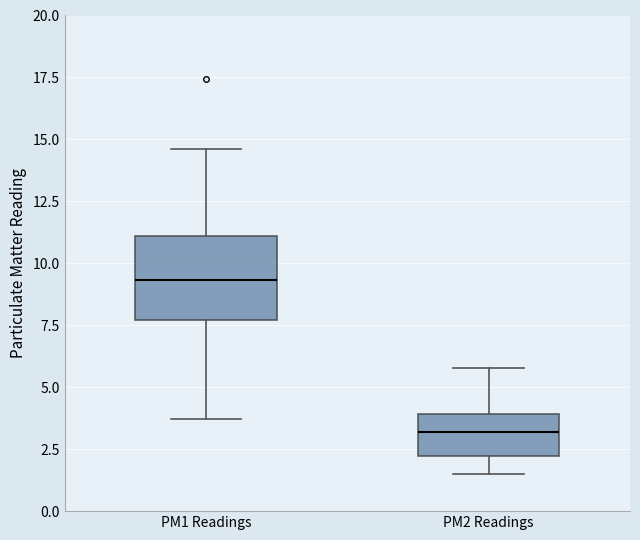

Reading left to right, read every box against the y-axis: the position of its median line, the range the box covers, and the ends of its whiskers. The values are not printed on the chart, so give them approximately, as read against the axis.

PM1 Readings: median 9.5, box 7.5 to 11.0, whiskers 3.5 to 14.5
PM2 Readings: median 3.0, box 2.0 to 4.0, whiskers 1.5 to 6.0